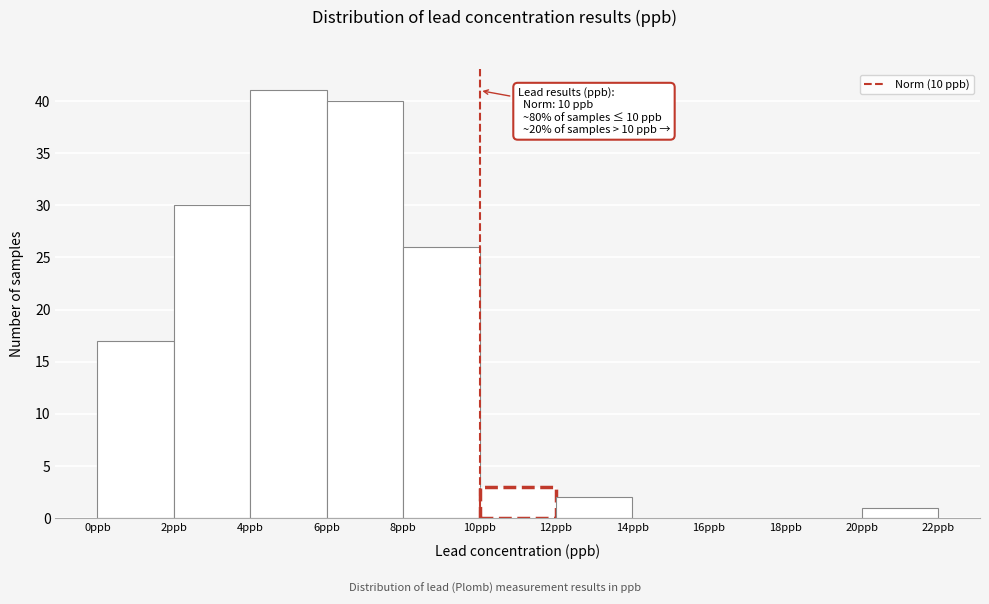

Over which range of the x-axis is the bar tallest?

4 to 6